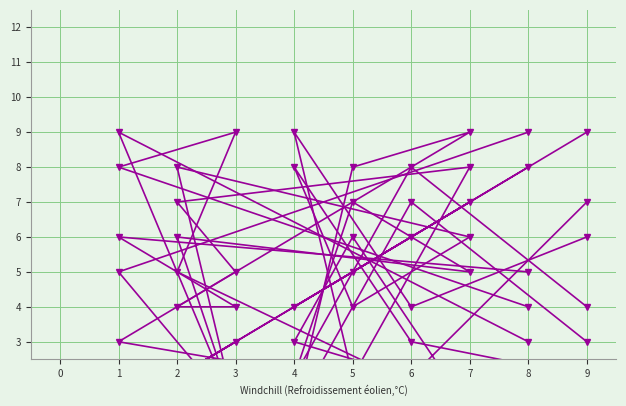

Between 7 and 2, which is larger?

2